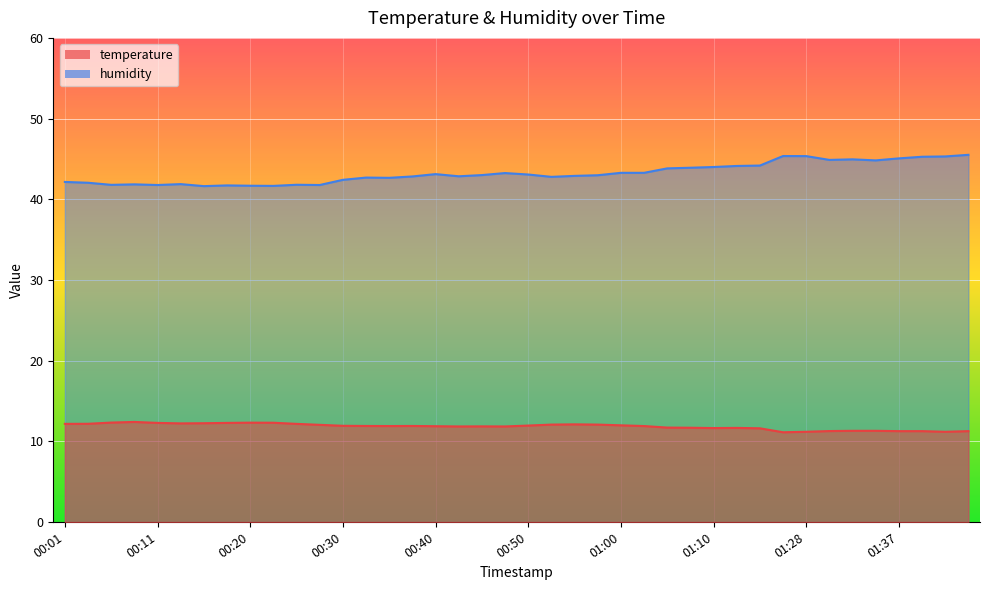

True or false: temperature and humidity cross at least once.

False